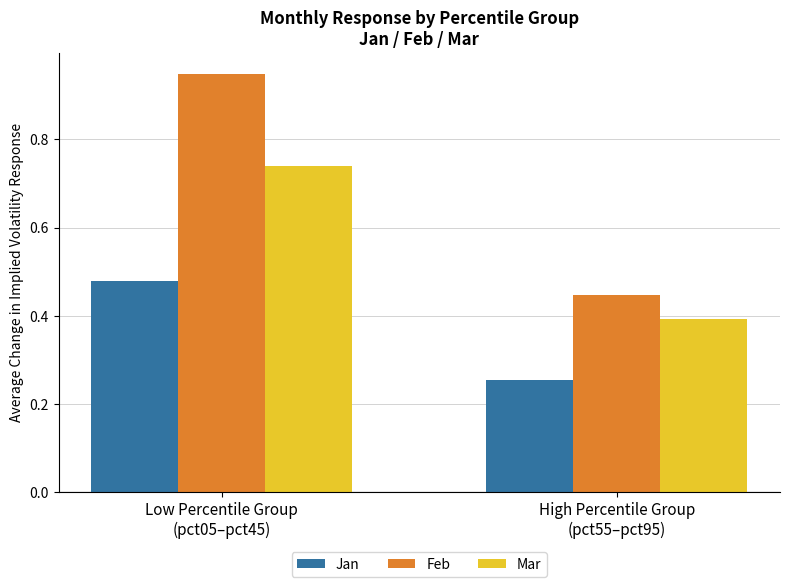

What is the average value of the Mar series?

0.6